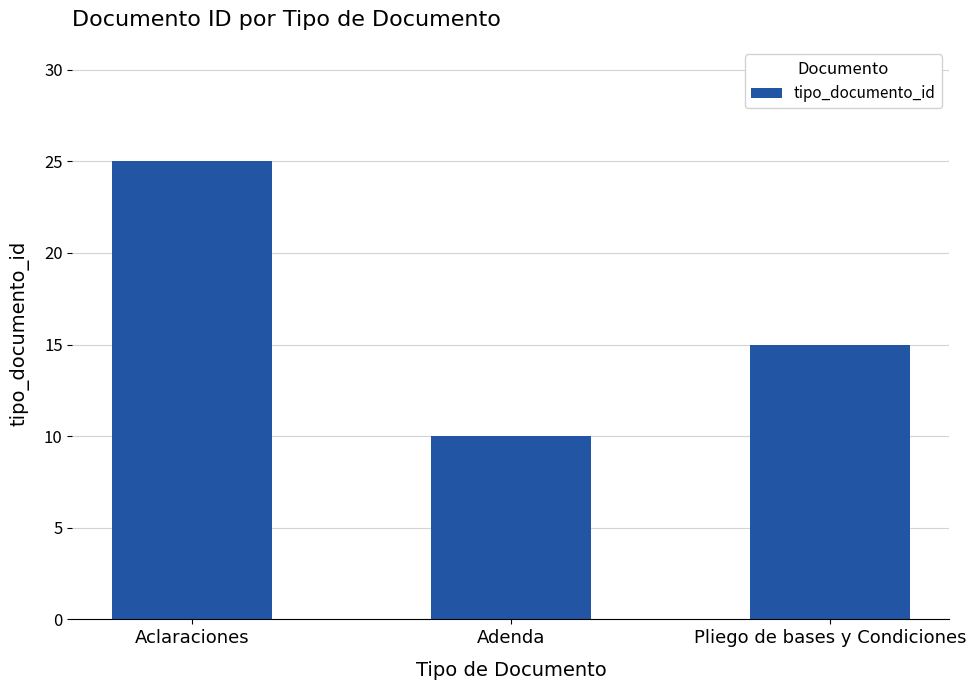

Reading left to right, what are all the values shown in this chart?

25	10	15